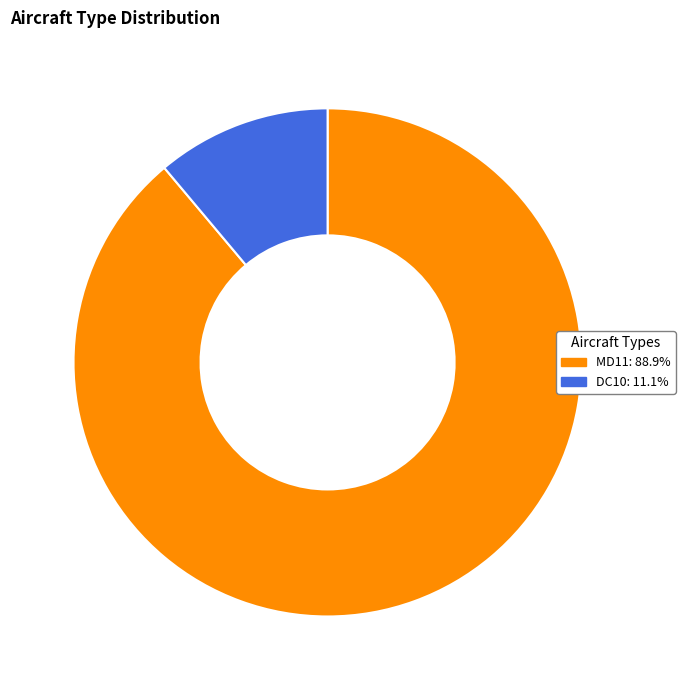

What is the largest slice in the pie chart?

MD11